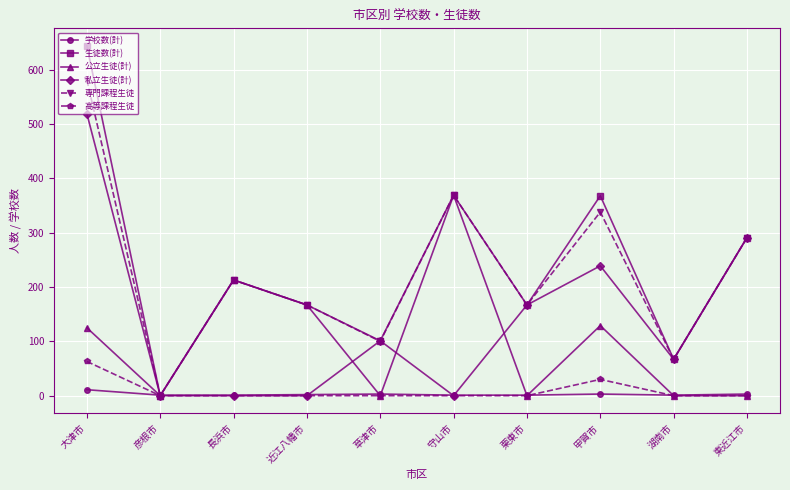

Between 甲賀市 and 東近江市, which series saw the biggest shift?

公立生徒(計)